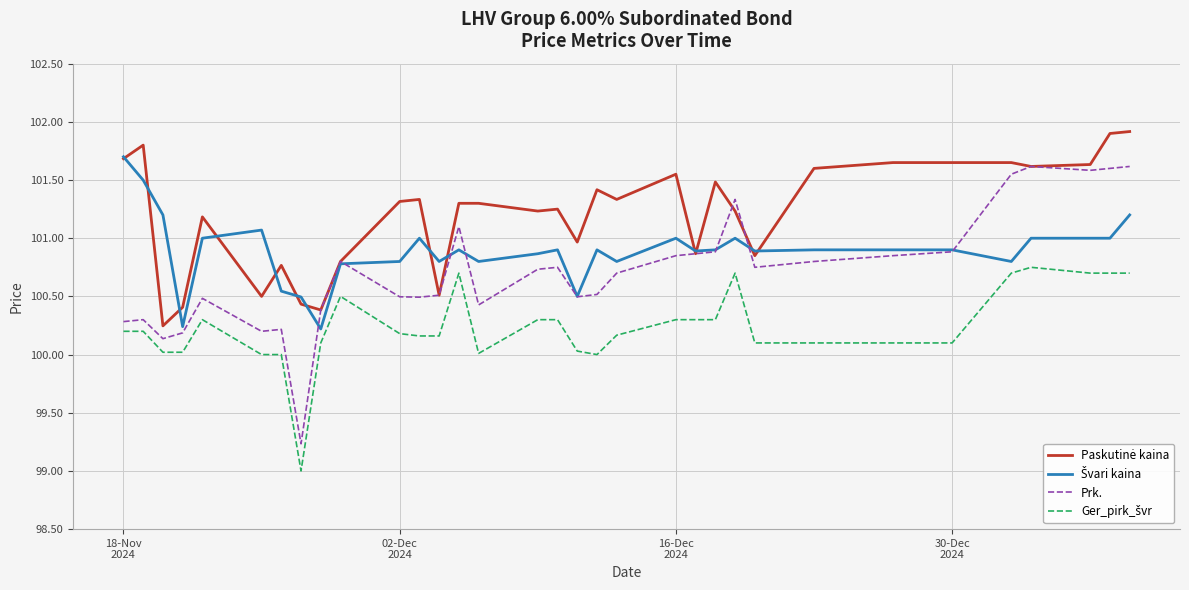

Which series has the largest range (max minus min)?

Prk.